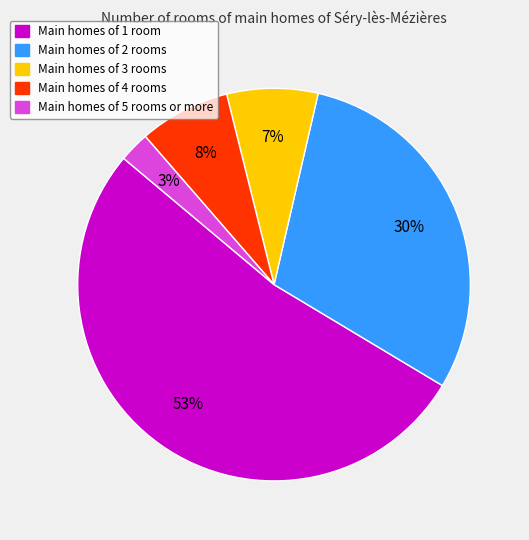

Does any single category account for the majority?

Yes